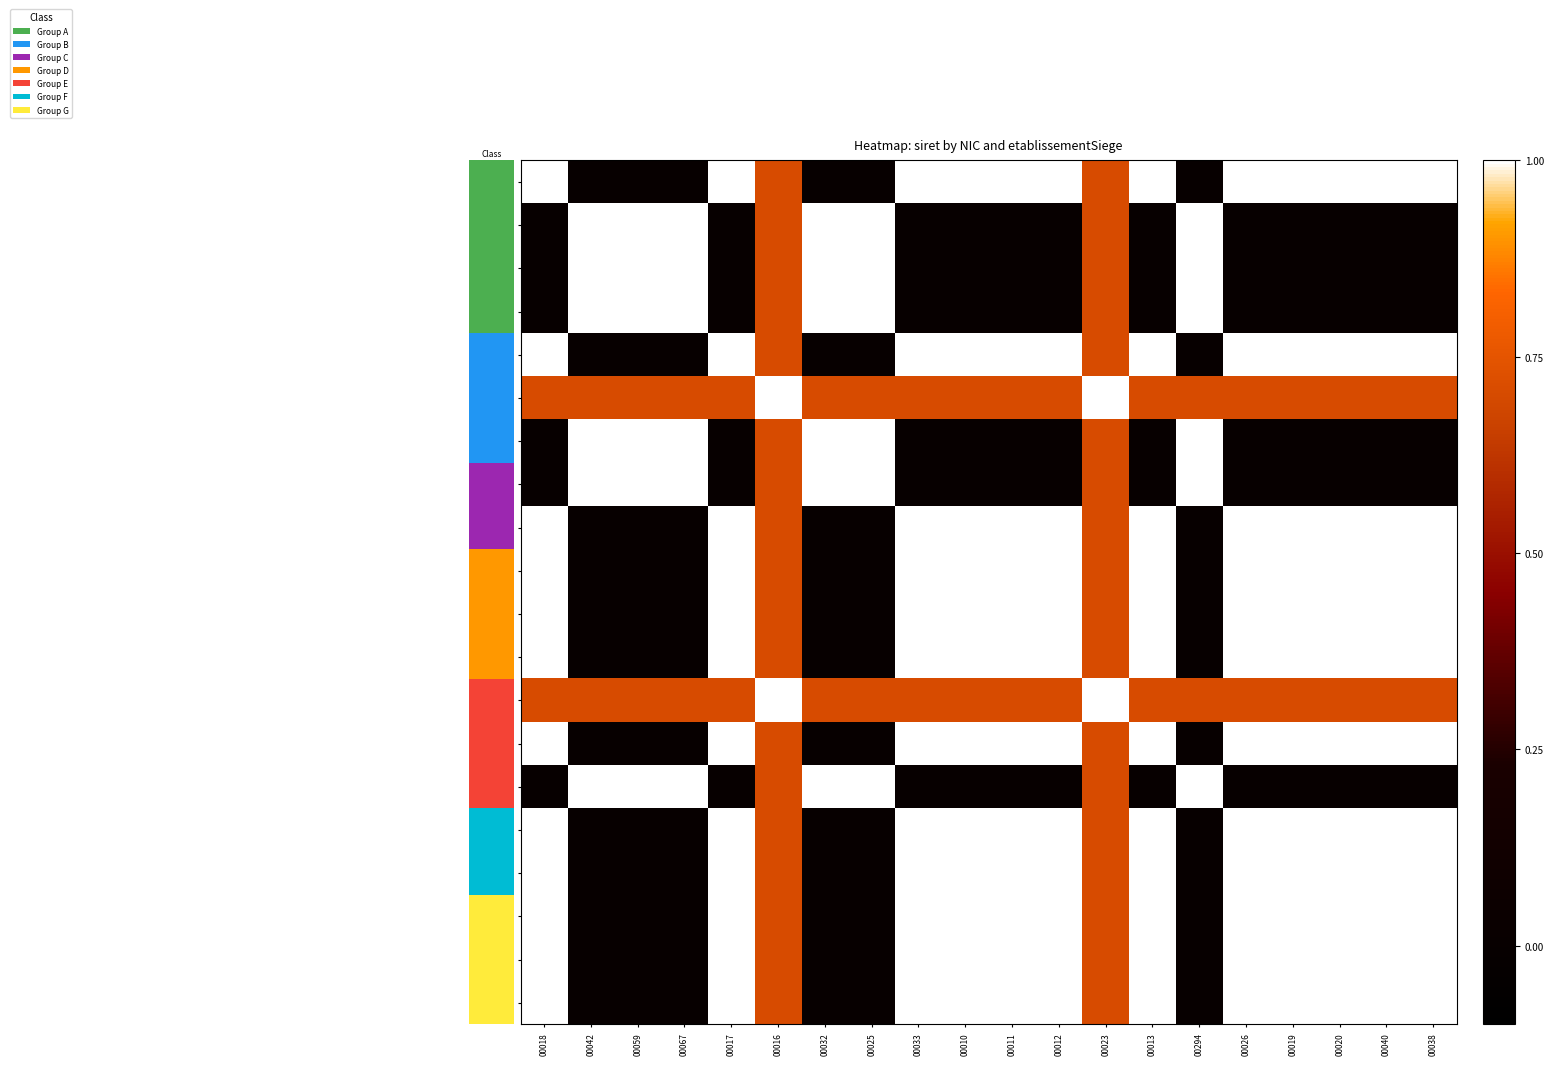

How many 00011 values are between 0 and 1?

20